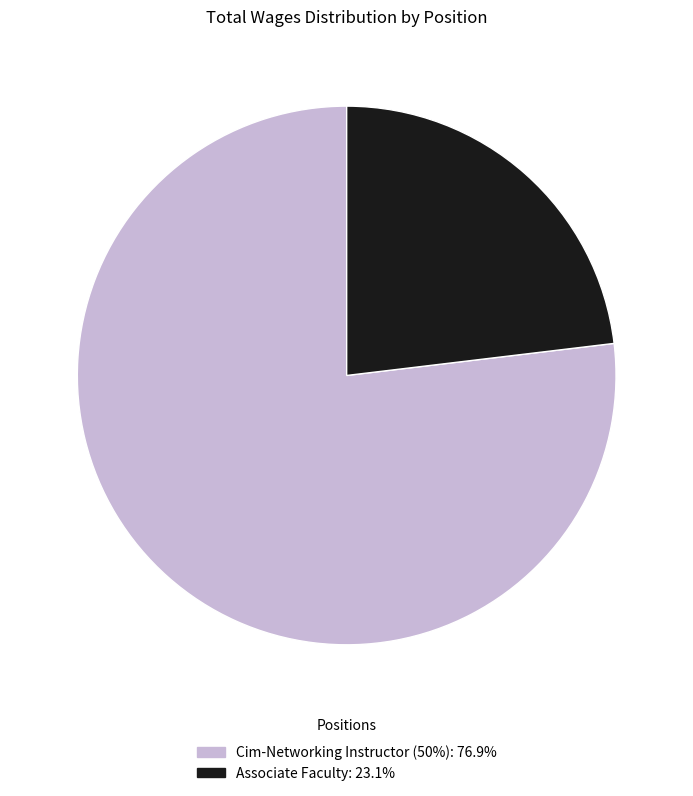

Count the number of slices in the pie.

2